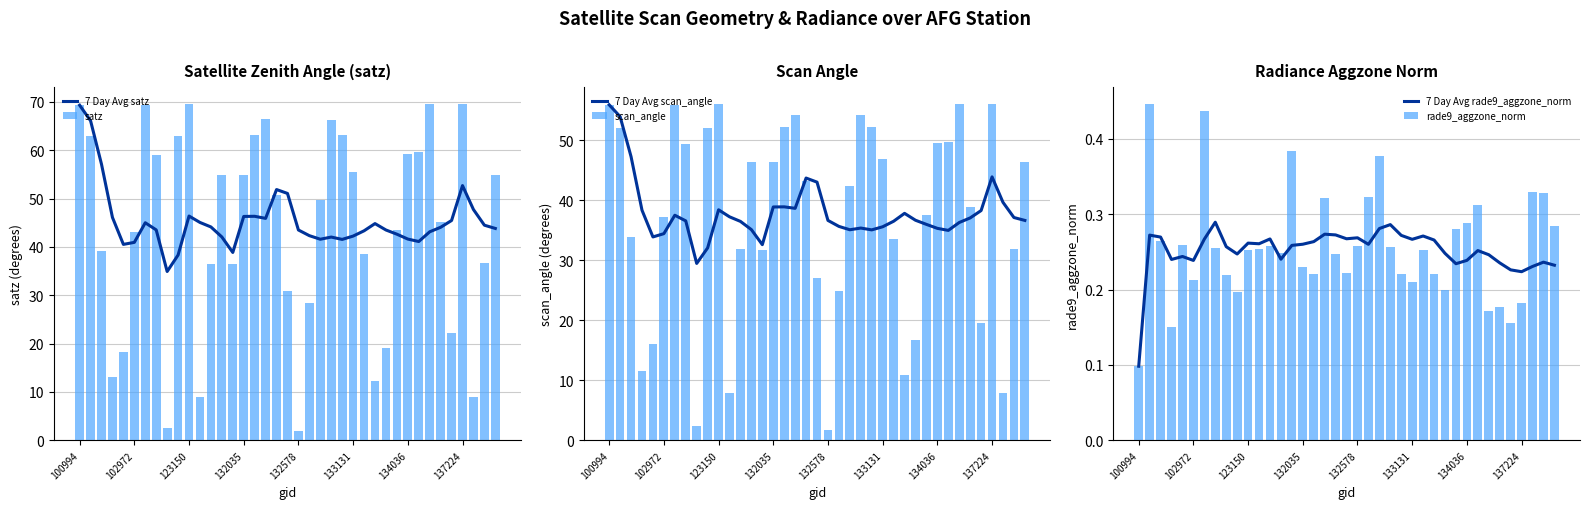

What is the minimum value for 7 Day Avg satz?

34.9